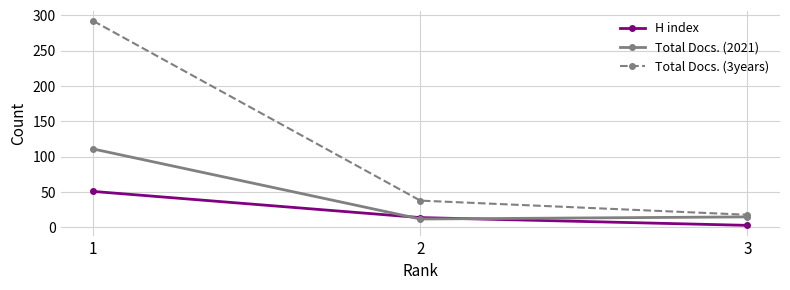

What is the lowest value of the Total Docs. (2021) series?

12